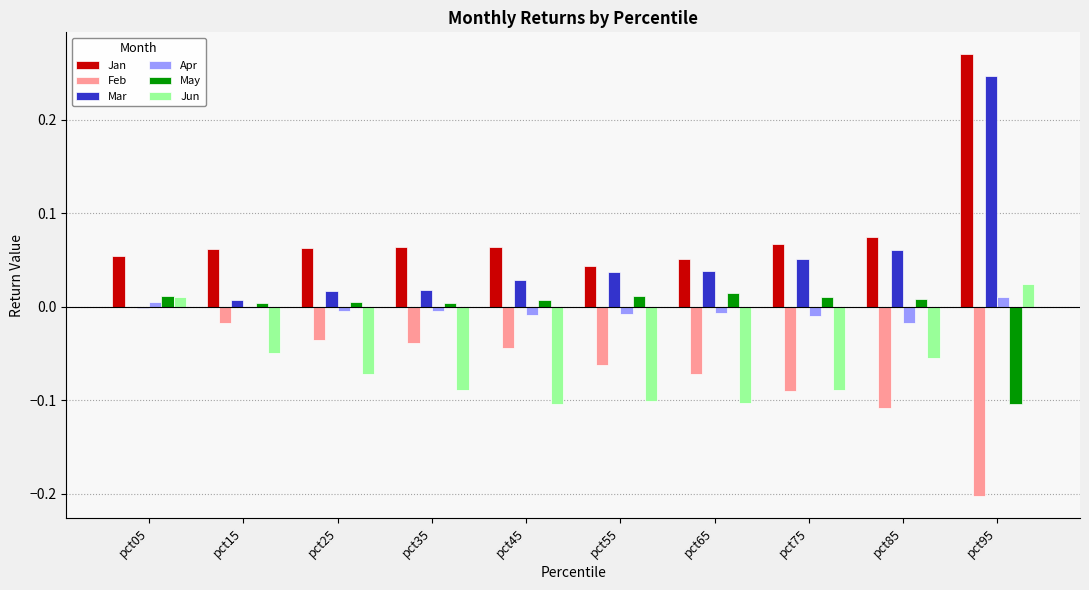

True or false: Apr has a value of -0.0 at pct75.

True